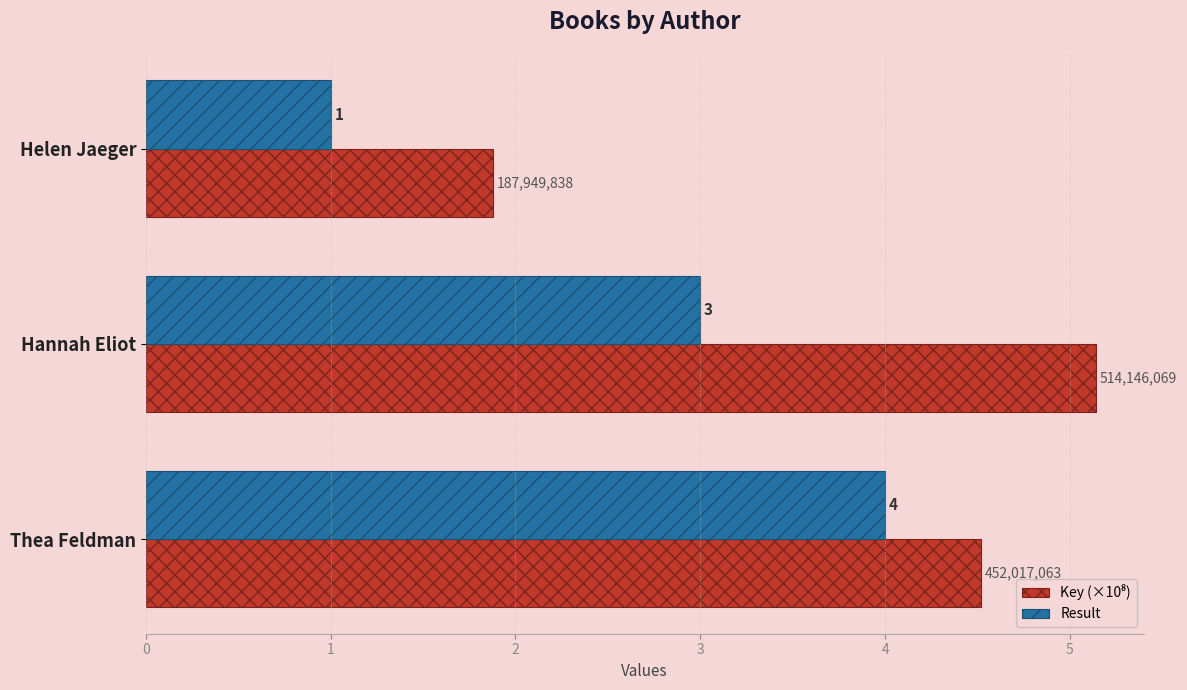

List the labels in order of Result value, smallest first.

Helen Jaeger, Hannah Eliot, Thea Feldman